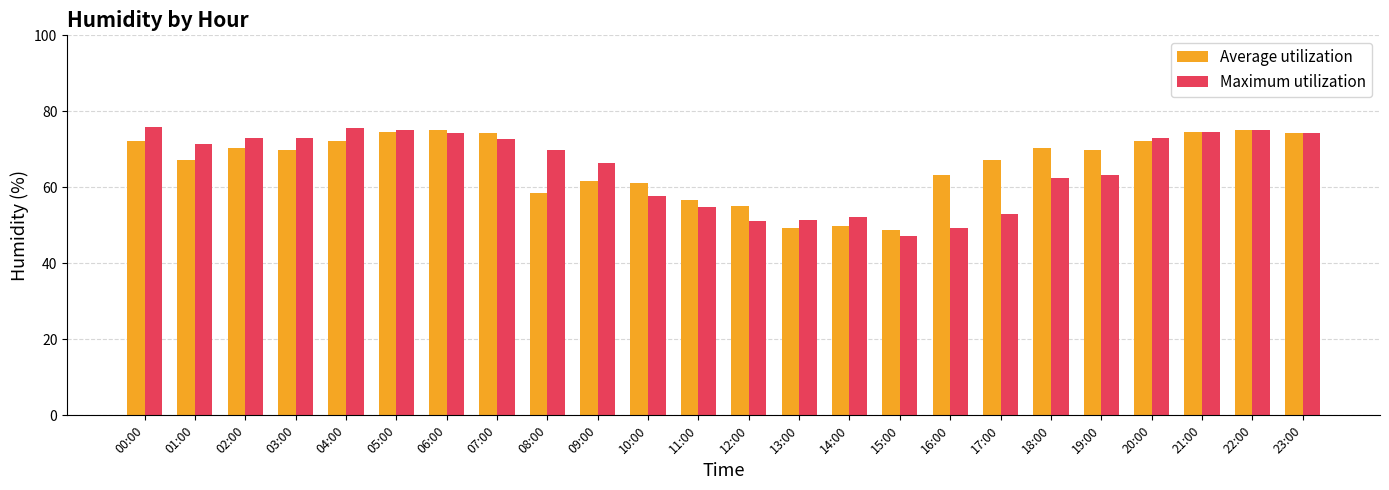

Is the value of Maximum utilization at 11:00 greater than the value of Average utilization at 18:00?

No